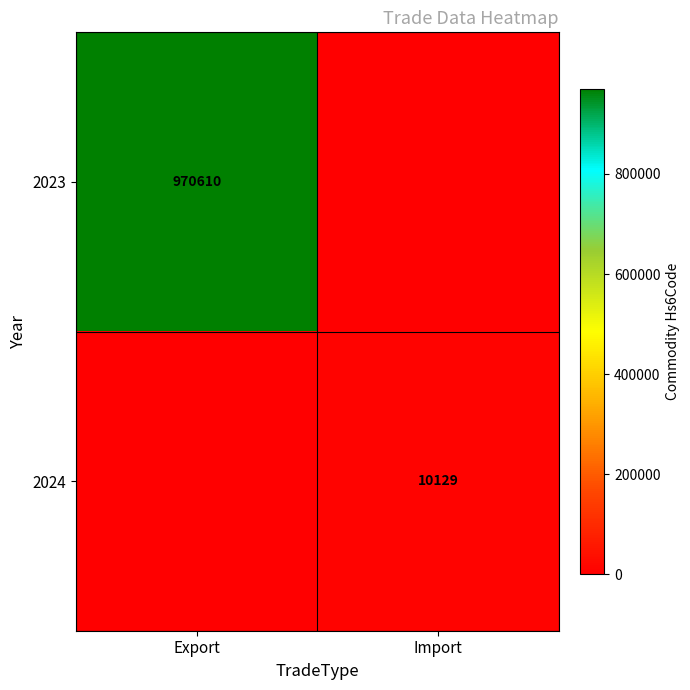

At which category does the chart reach its minimum across all series?

Import